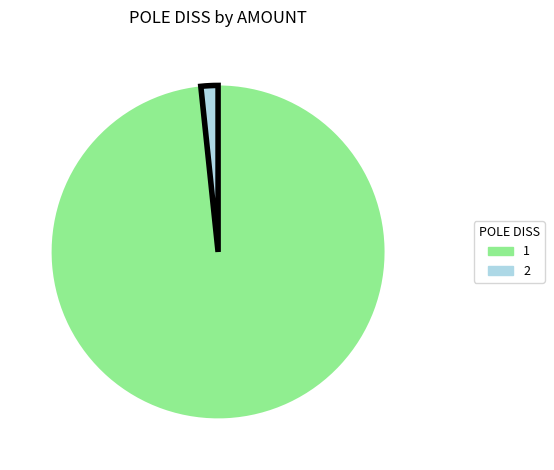

Do 2 and 1 together represent more than half of the pie?

Yes